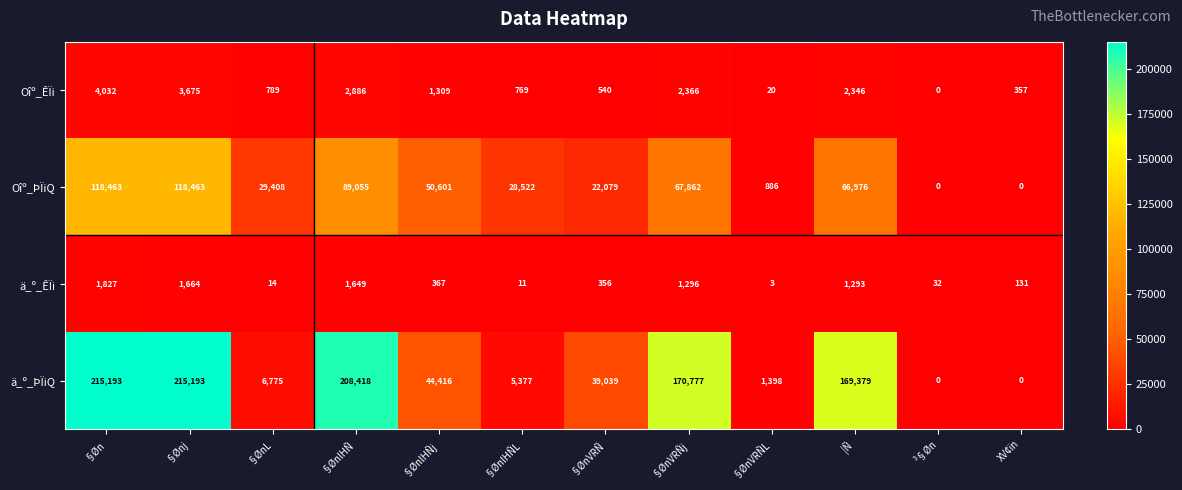

Which series has the largest total across all categories?

ä_º_ÞÏiQ